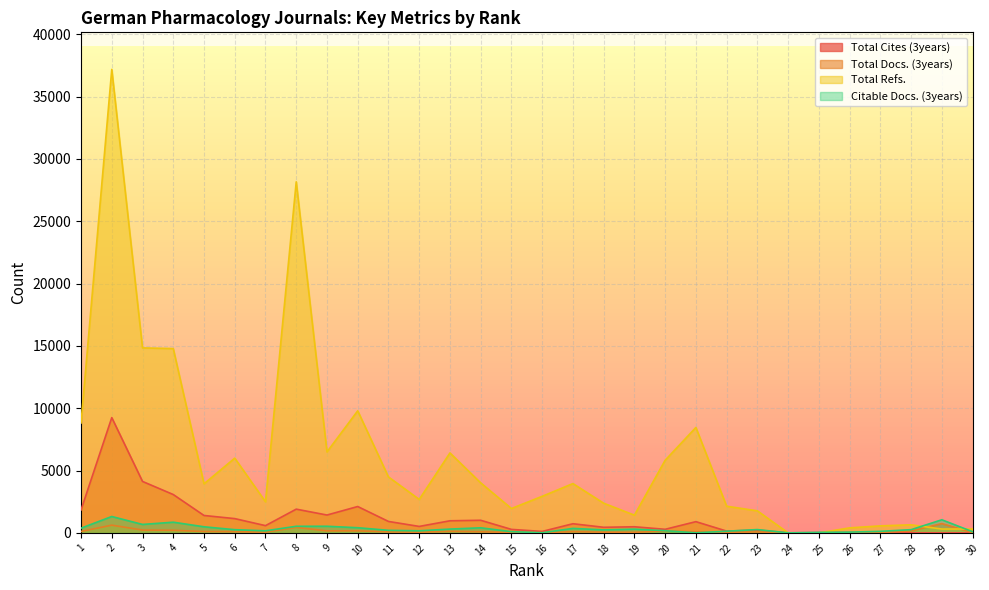

The Total Docs. (3years) series shows 256 at 29. True or false?

False